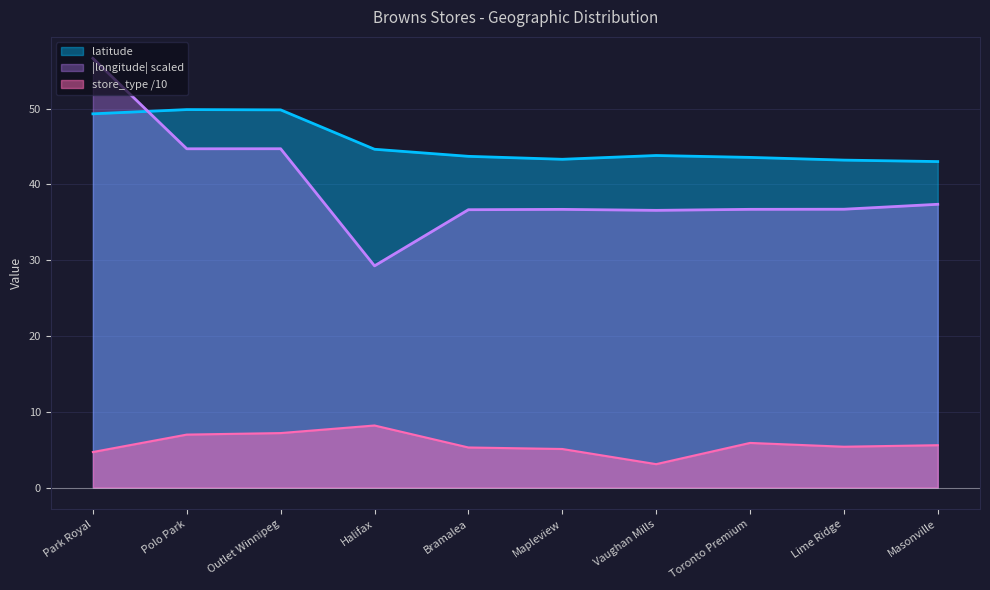

How many data points in store_type are less than 5?

2